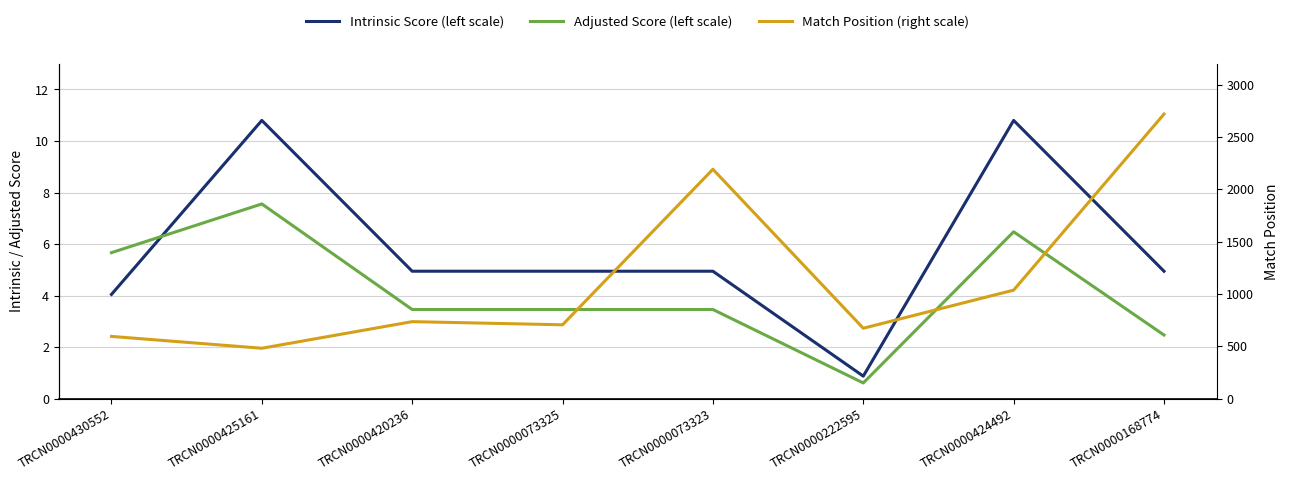

At which label does Adjusted Score (left scale) reach its peak?

TRCN0000425161